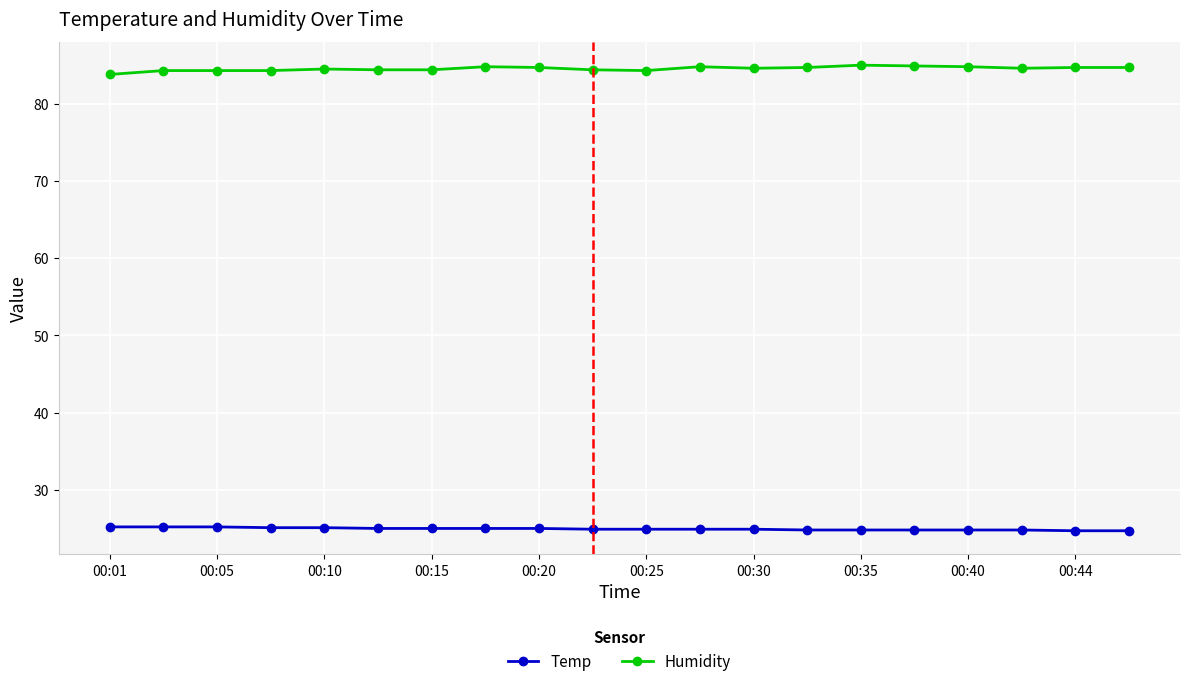

True or false: Humidity has more than 1 points higher than both neighbors.

True